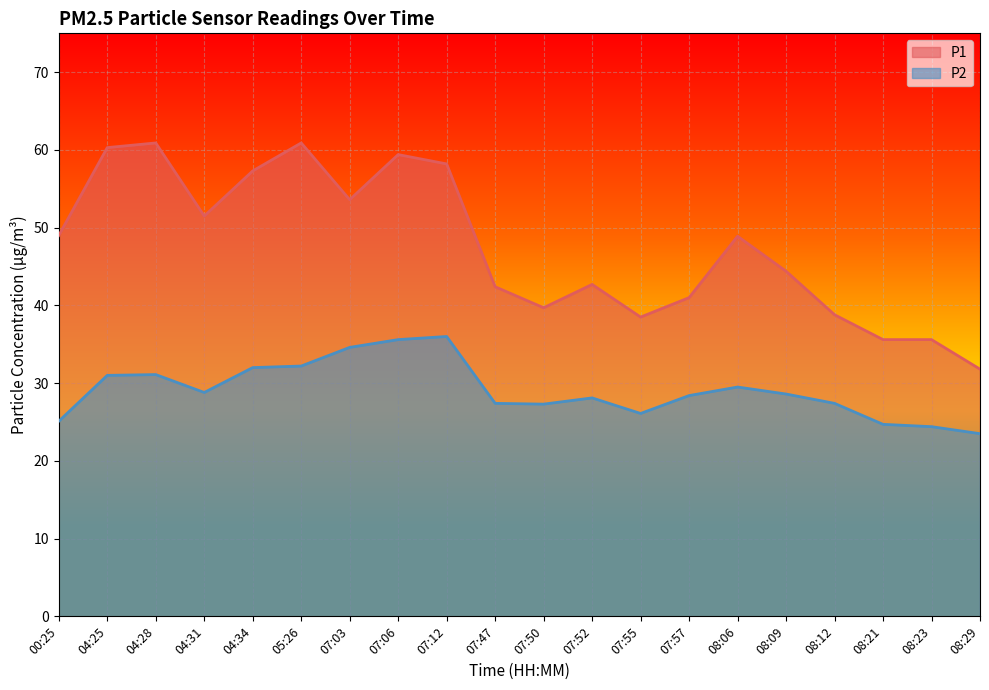

Between 04:25 and 08:21, which series saw the biggest shift?

P1